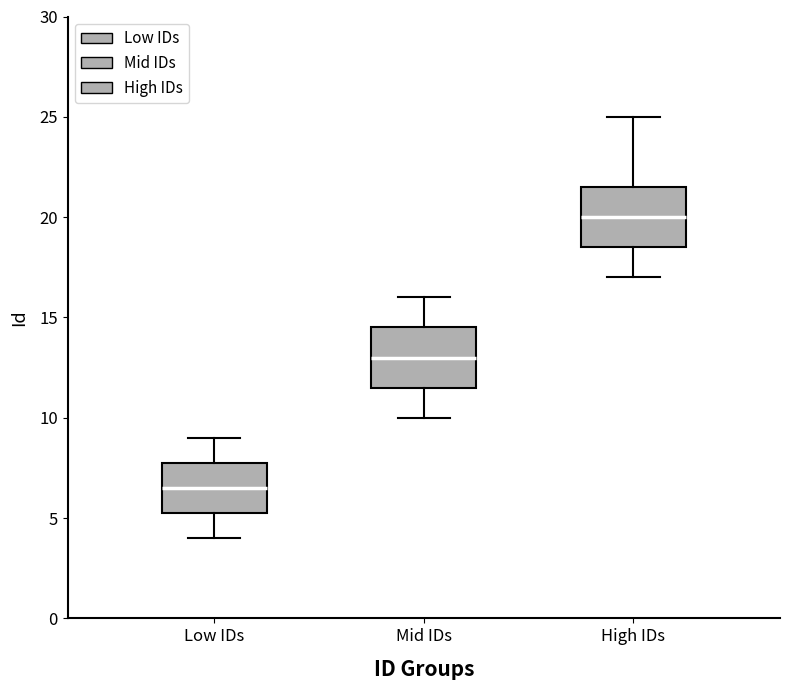

Reading left to right, transcribe this box plot: for each box, give where its median line is, the range the box spans, and where its two whiskers end, as read against the y-axis. The values are not printed on the chart, so give them approximately, as read against the axis.

Low IDs: median 6.5, box 5.5 to 8.0, whiskers 4.0 to 9.0
Mid IDs: median 13.0, box 11.5 to 14.5, whiskers 10.0 to 16.0
High IDs: median 20.0, box 18.5 to 21.5, whiskers 17.0 to 25.0